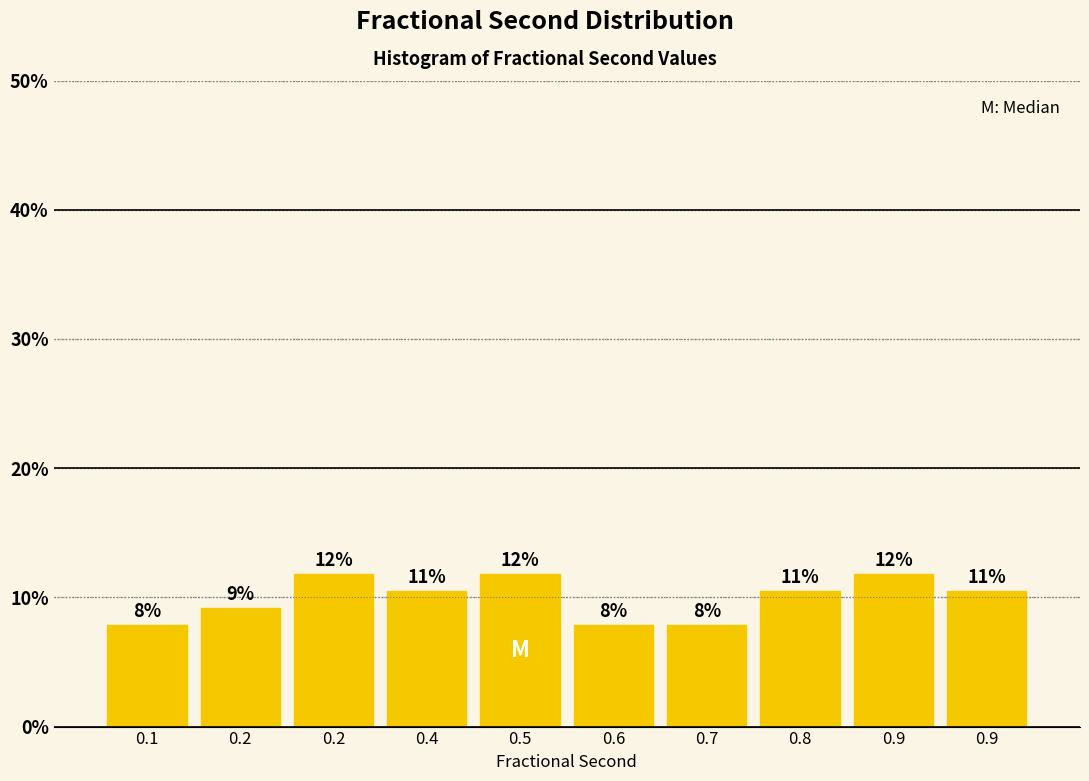

Are the bars horizontal?

No